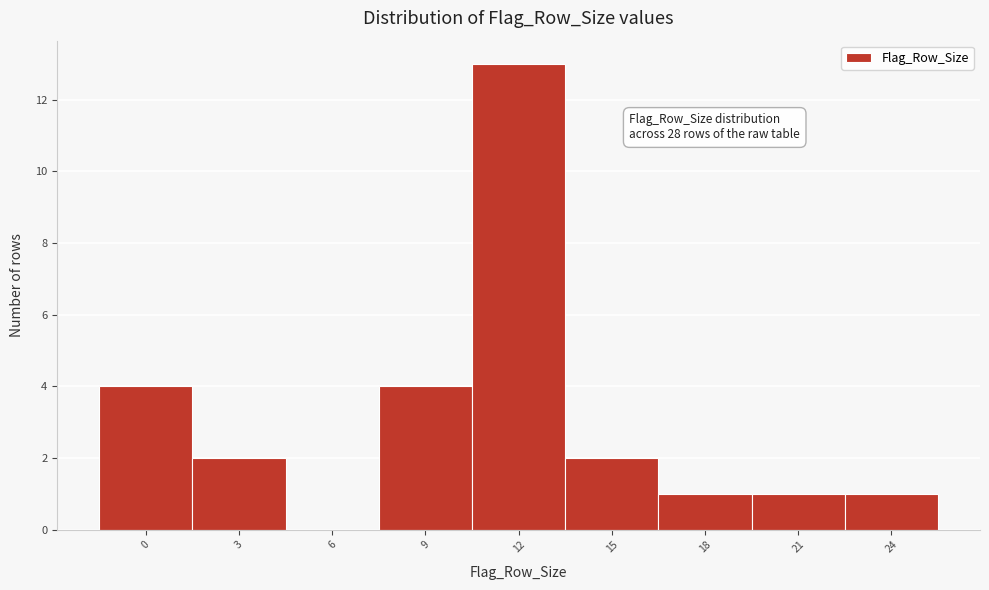

Reading right to left, transcribe all the data shown in this chart.

24=1	21=1	18=1	15=2	12=13	9=4	6=0	3=2	0=4